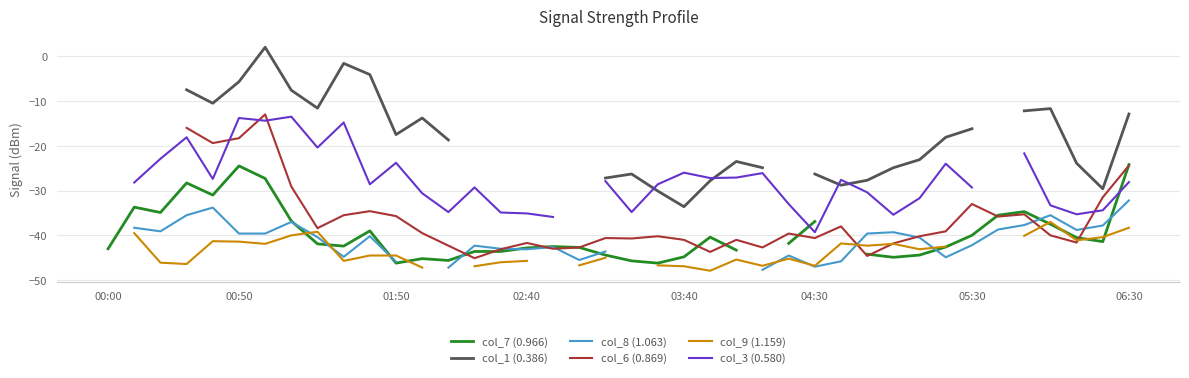

How many lines are shown in the chart?

6